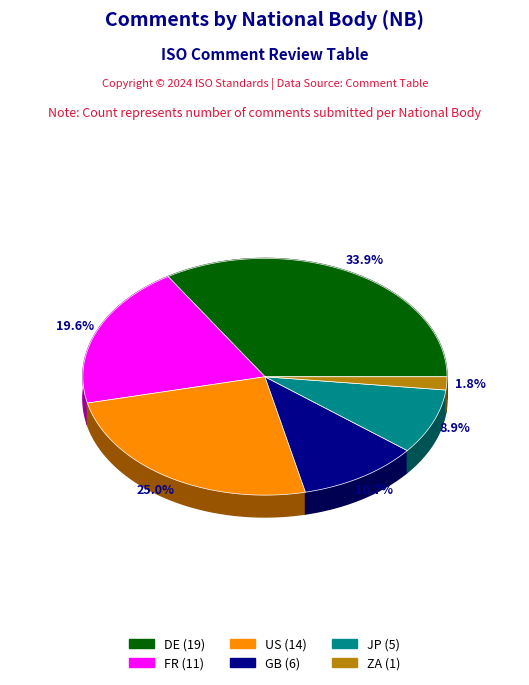

How much of the chart is everything except US?

75.0%